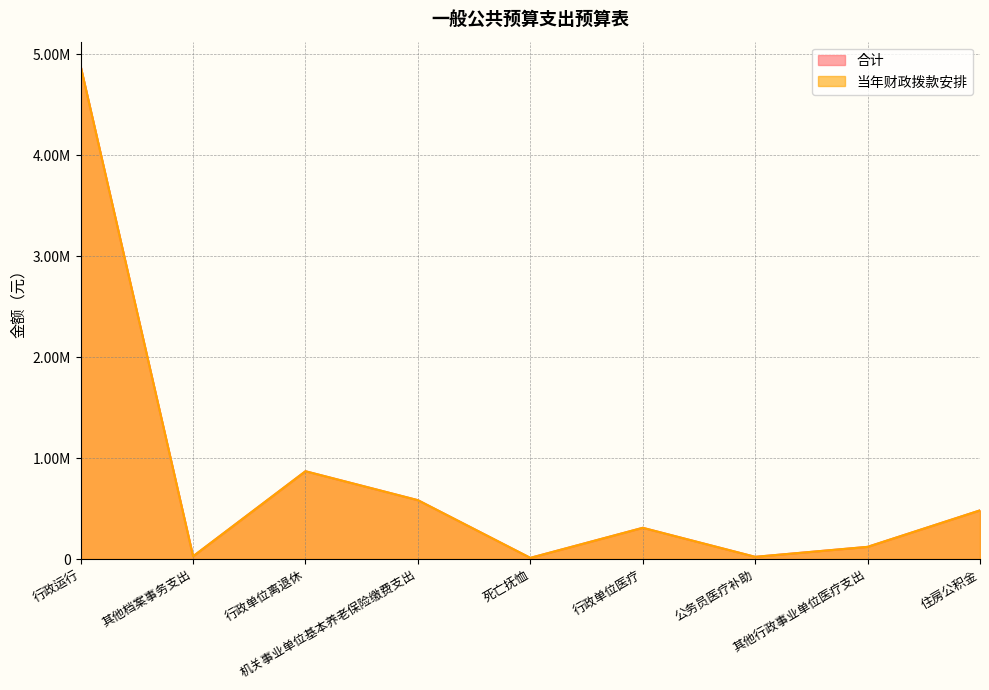

What are all the series names shown in the legend?

合计, 当年财政拨款安排